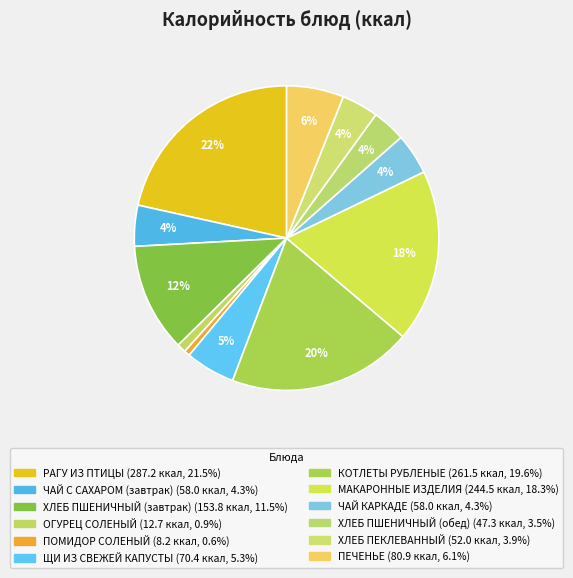

Count the number of slices in the pie.

12